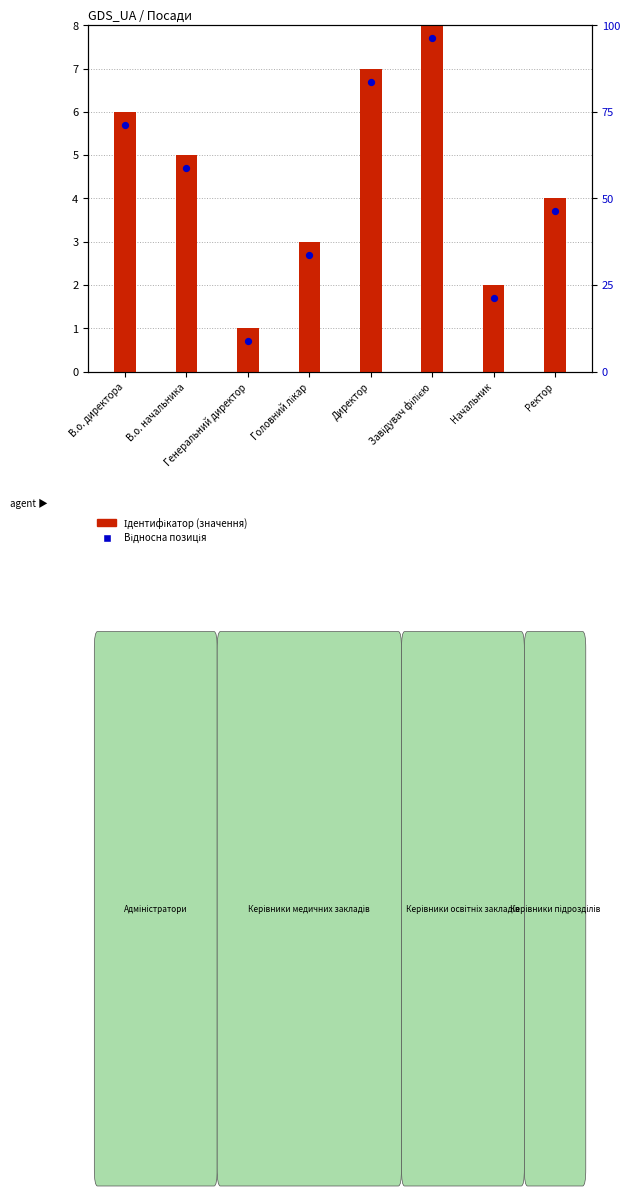

Is the value of Відносна позиція at Ректор greater than the value of Ідентифікатор (значення) at Генеральний директор?

Yes